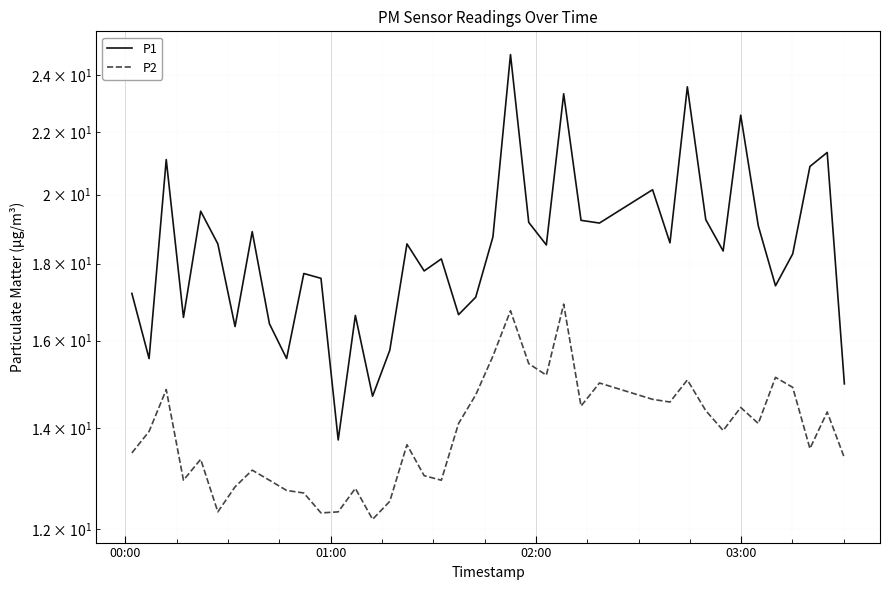

What is the highest value of the P1 series?

24.8